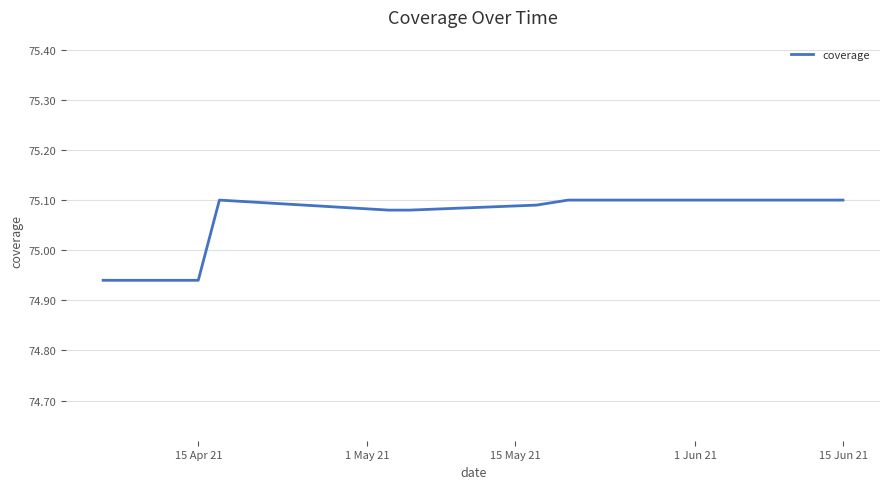

What is the value of the 5th point from the left?

75.1